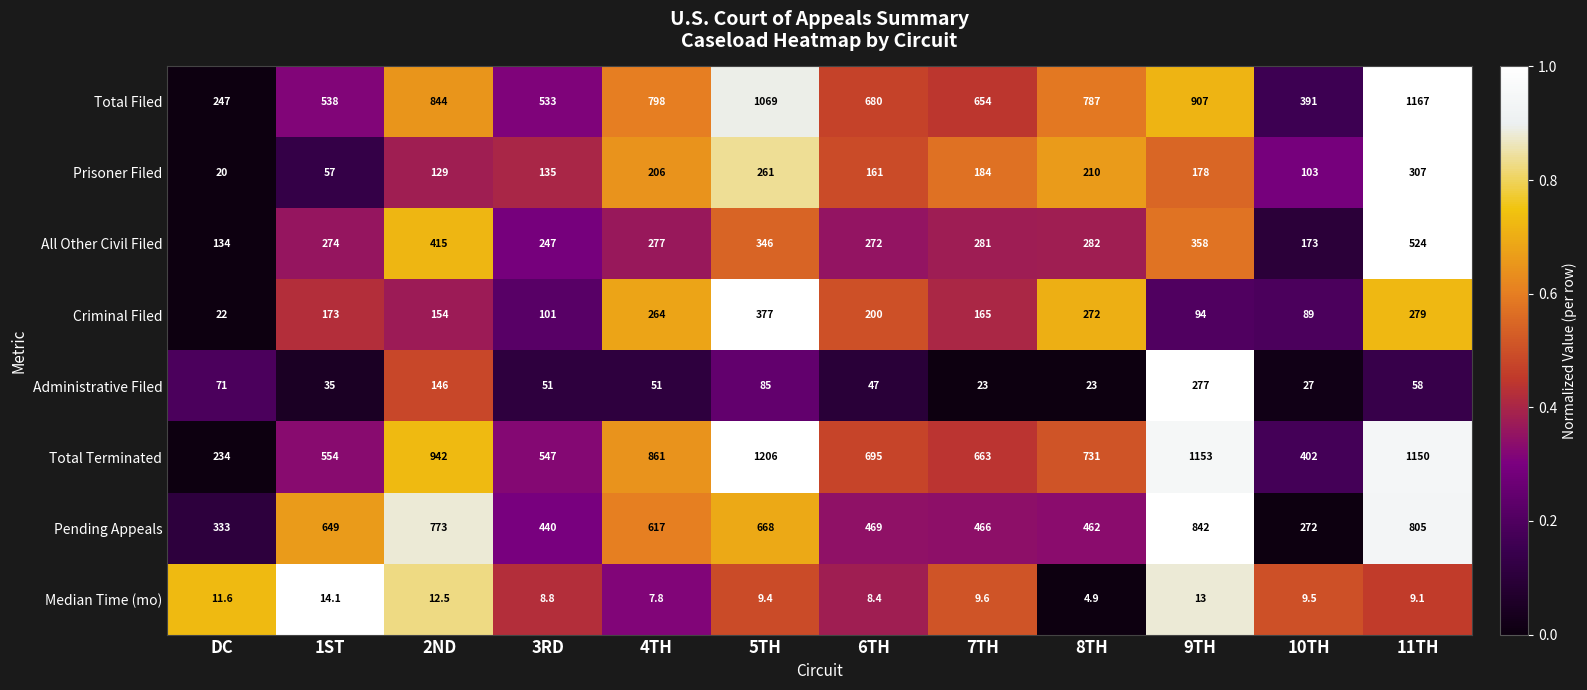

The Prisoner Filed series shows 57.0 at 1ST. True or false?

True